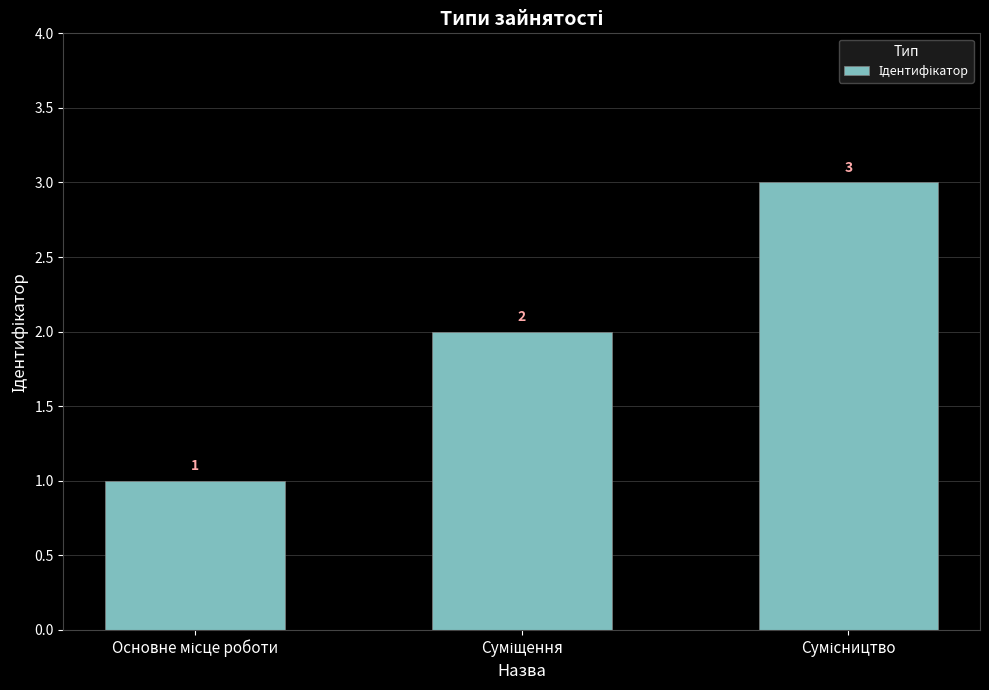

Count the values in the range 1 to 3.

3